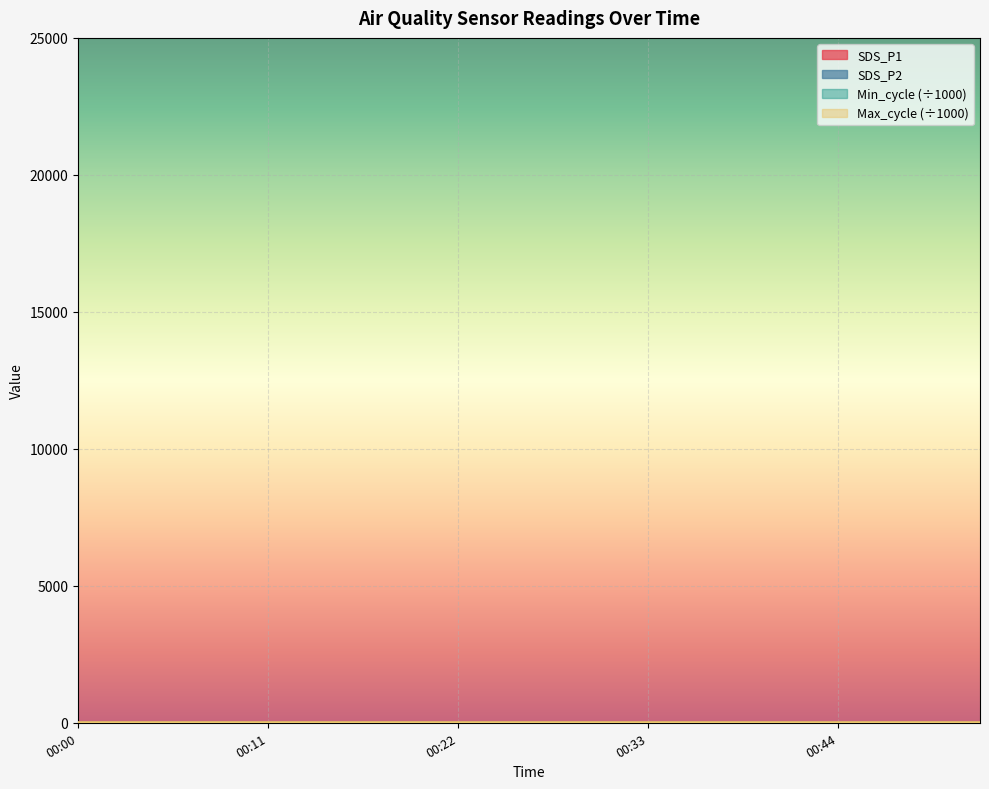

What is the value of the Max_cycle point at the 1st from the left?

20.0